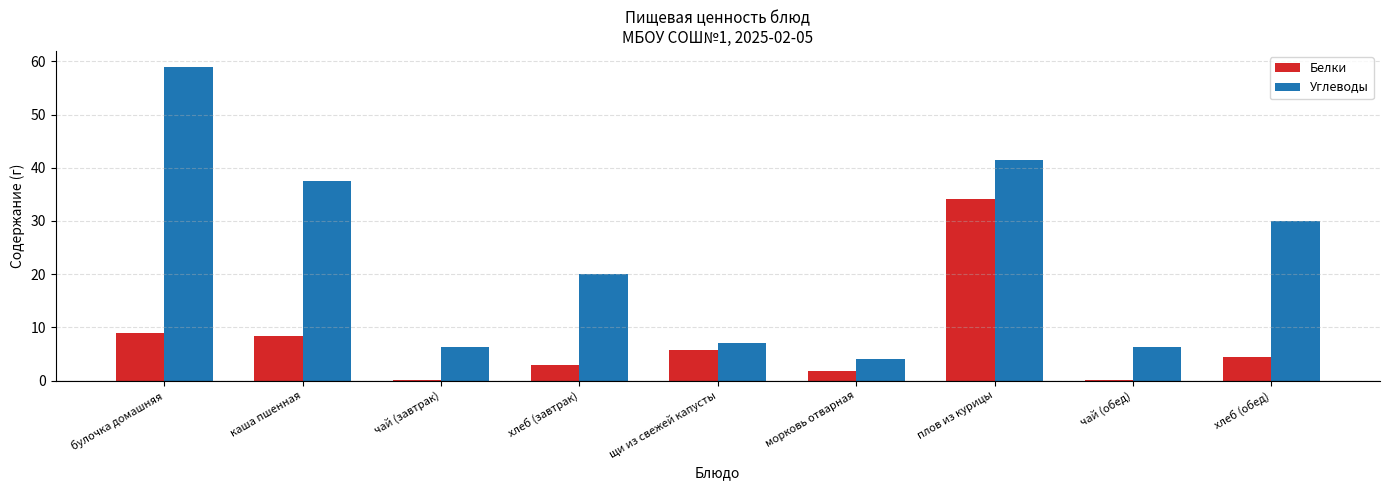

What is the spread (max minus min) of values at чай (обед)?

6.2